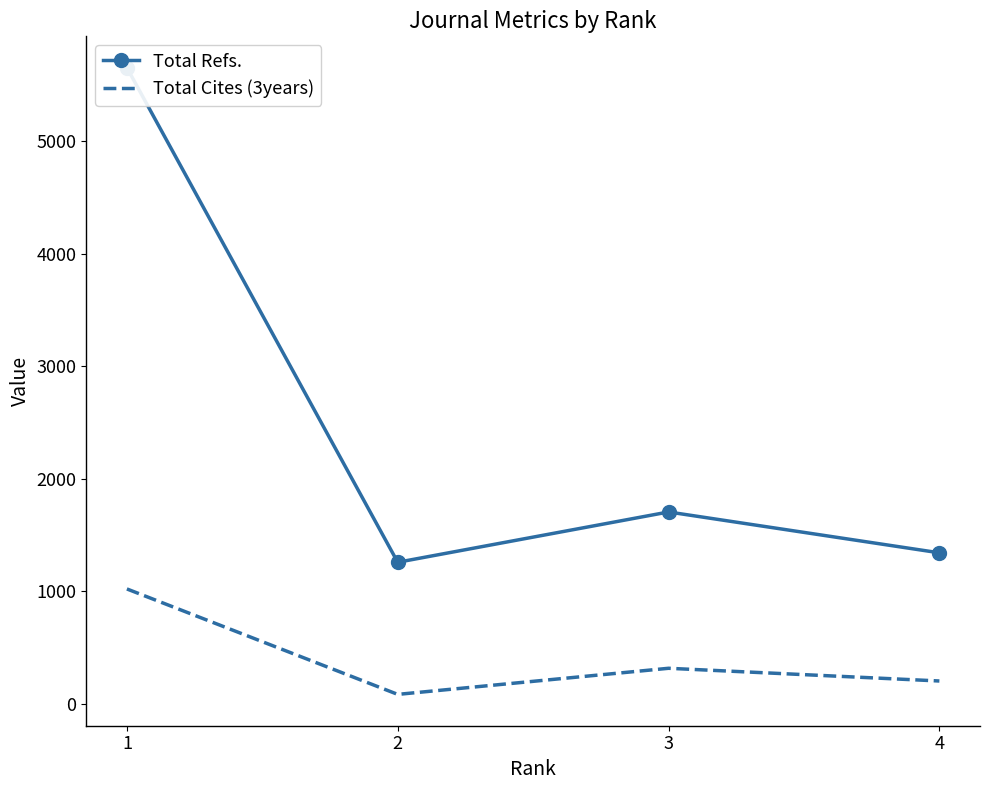

What is the value of the Total Cites (3years) point at the 4th from the left?

202